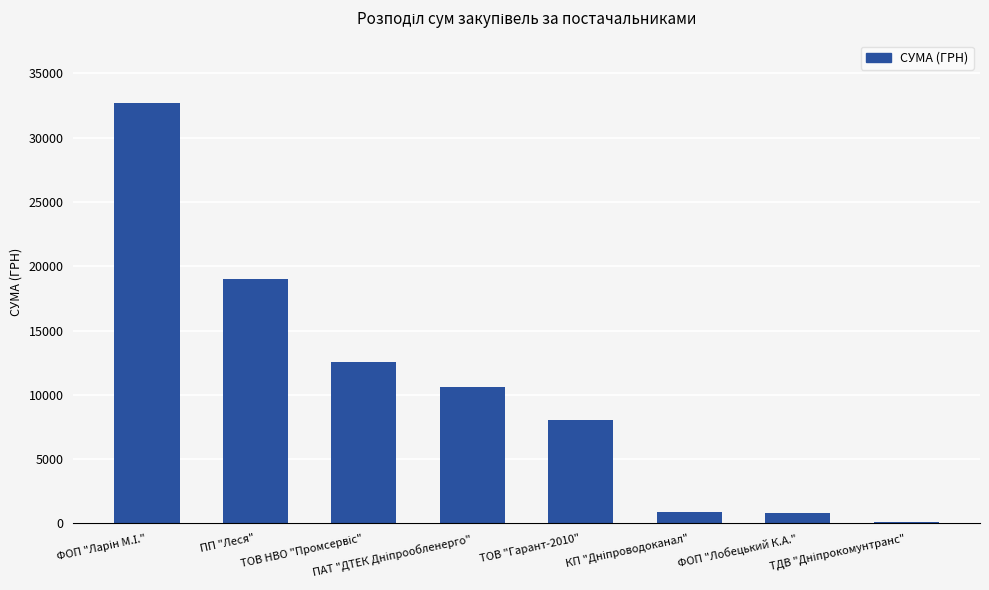

What is the maximum value shown in the chart?

32661.6